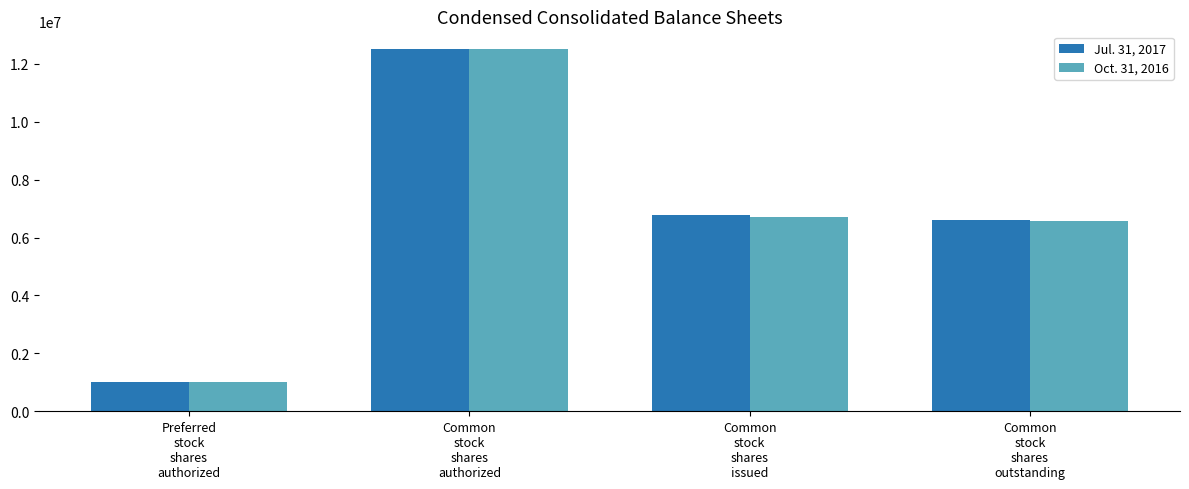

What is the label of the 2nd bar from the left?

Common
stock
shares
authorized